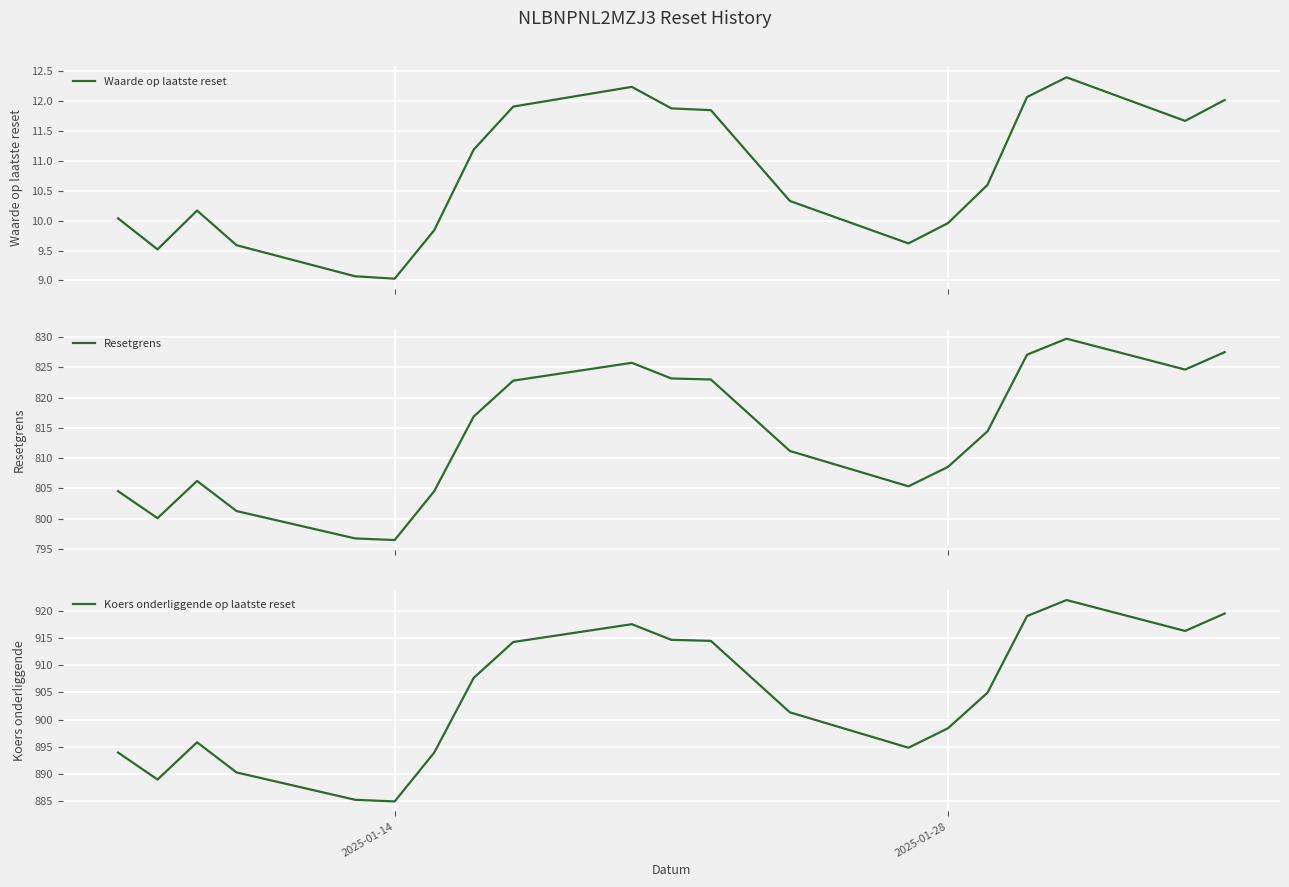

What is the highest value of the Resetgrens series?

829.7